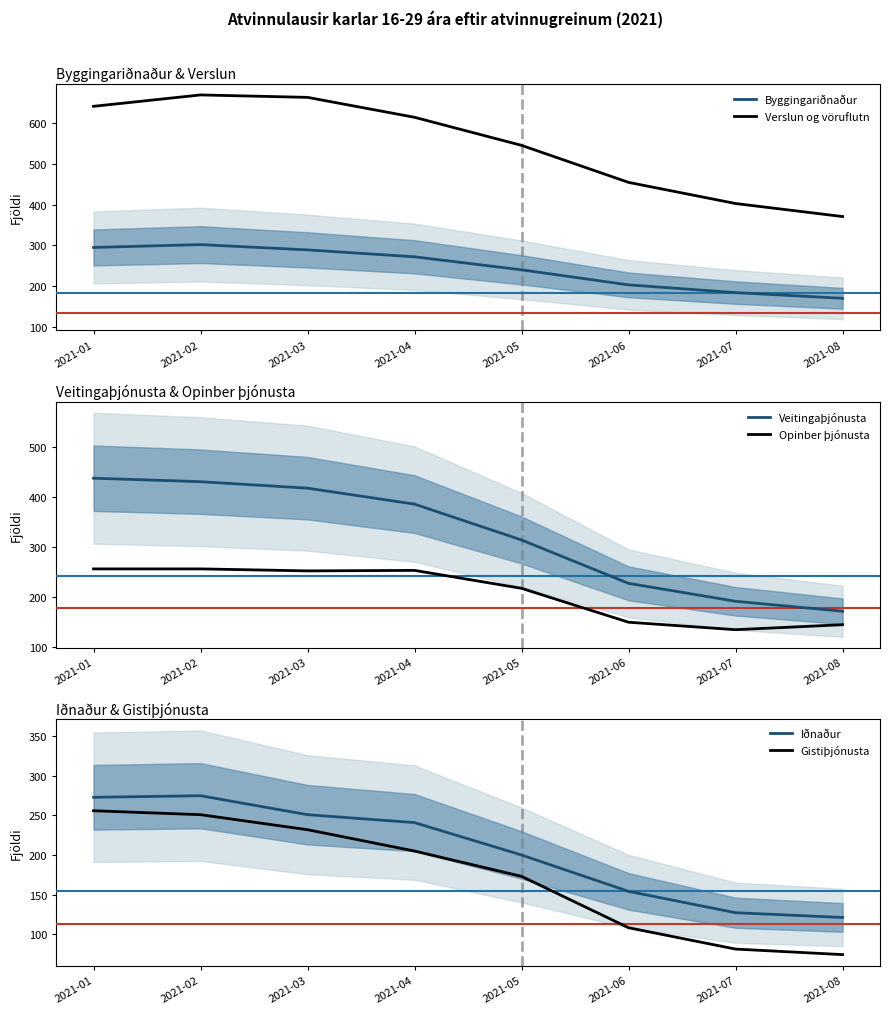

True or false: Opinber þjónusta and Veitingaþjónusta cross at least once.

False